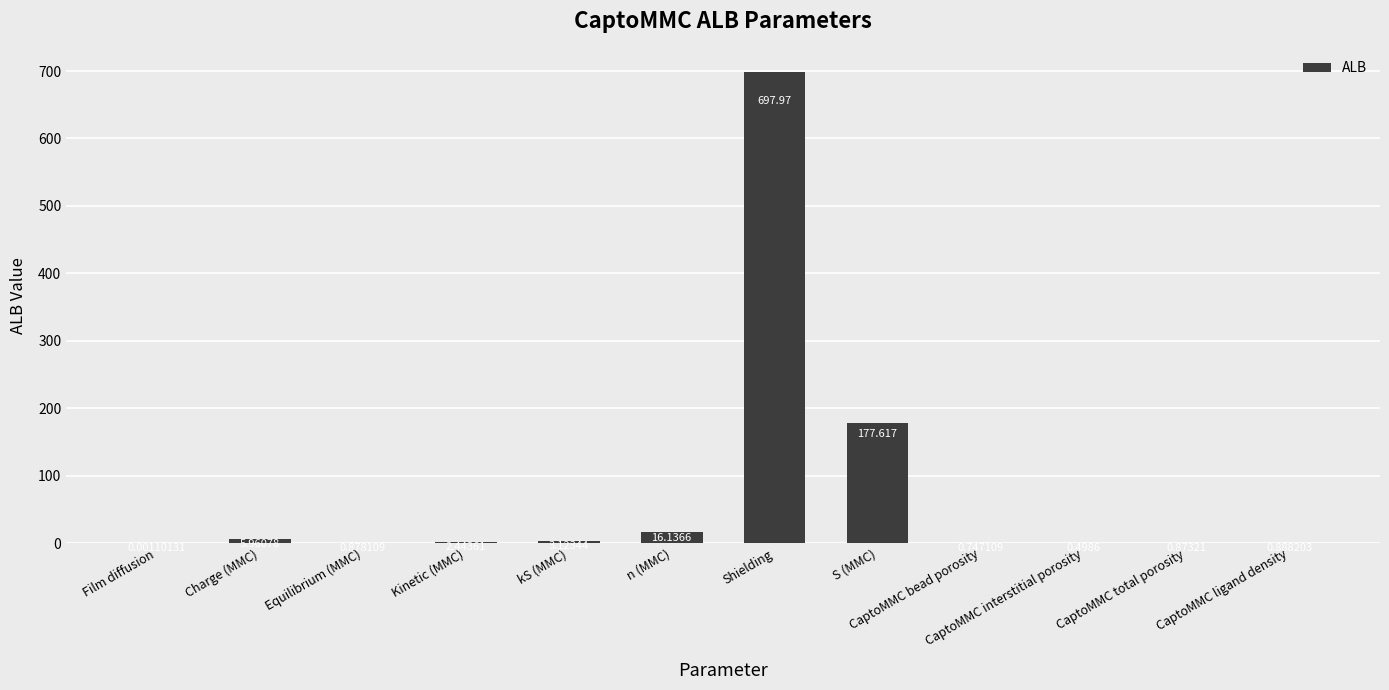

Which has a higher value, CaptoMMC bead porosity or CaptoMMC total porosity?

CaptoMMC total porosity